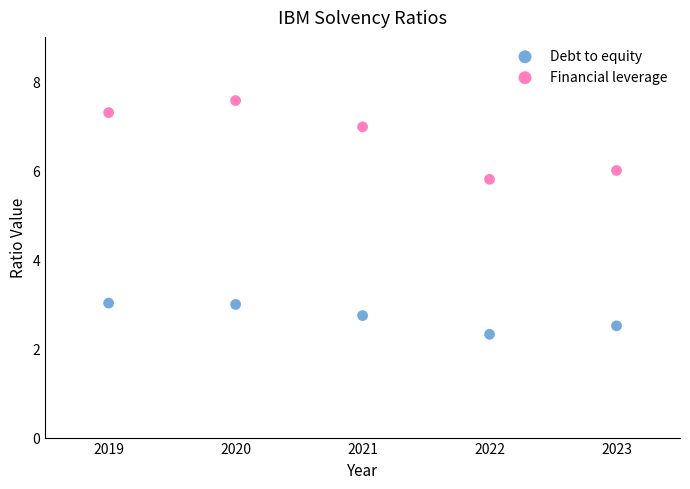

In the Debt to equity series, what Y value is closest to 2?

2.3